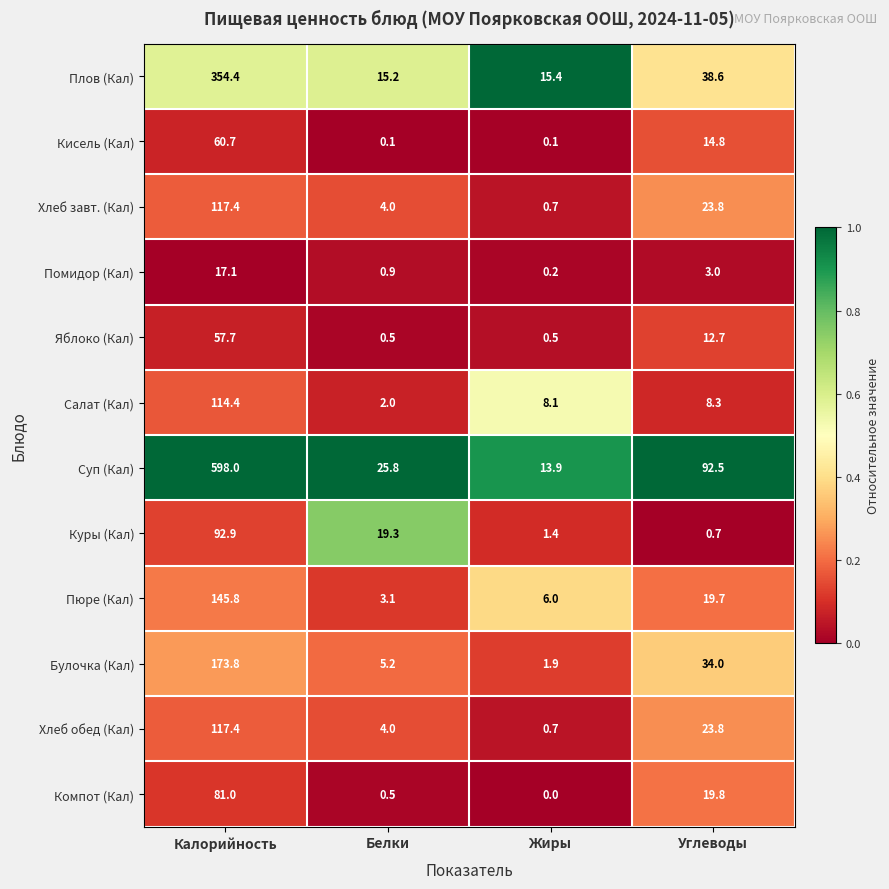

Which series changed the most between Калорийность and Белки?

Суп (Кал)